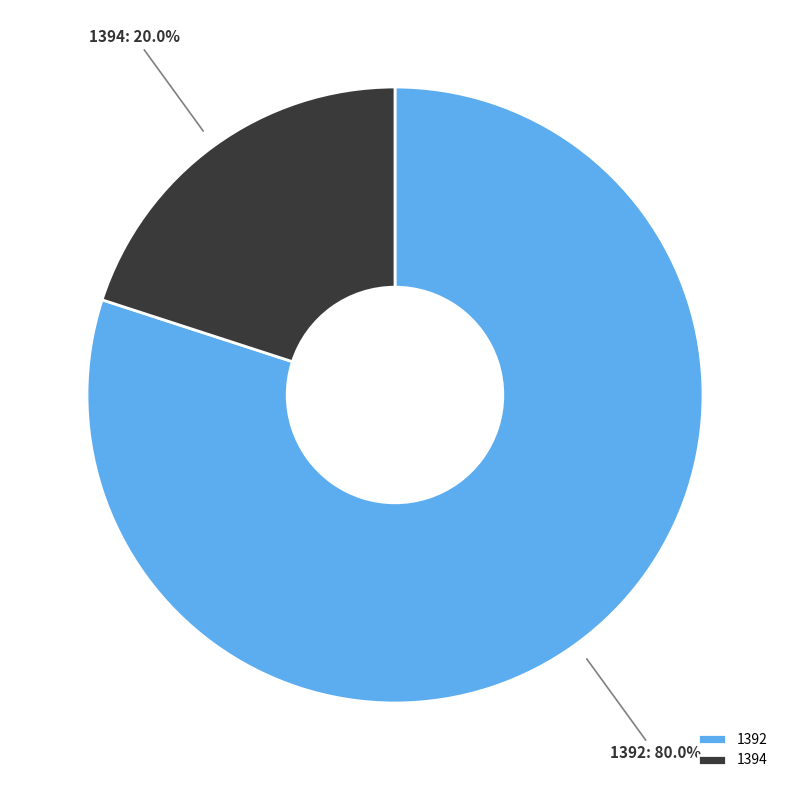

To the nearest percent, what is the combined percentage of 1392 and 1394?

100%